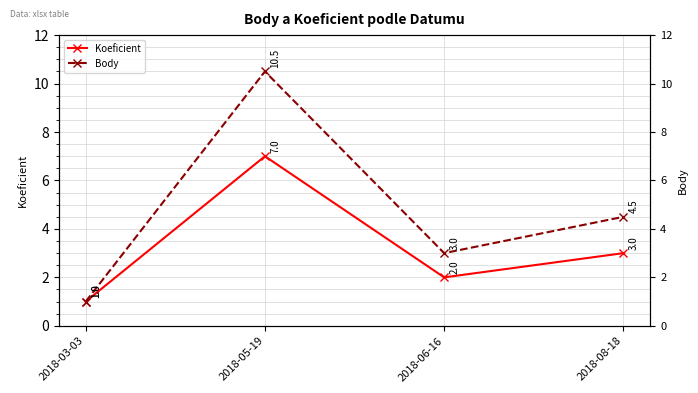

True or false: Body has more than 1 points higher than both neighbors.

False